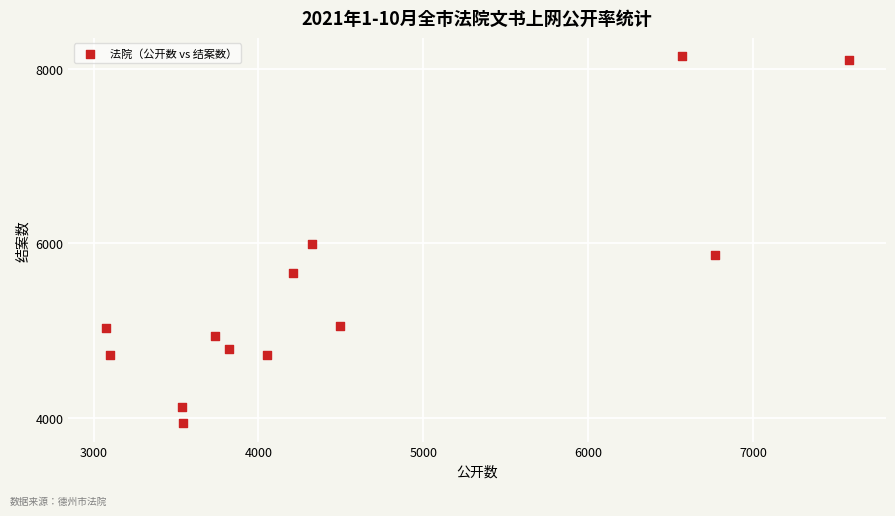

What is the range of Y values (max minus min)?

4200